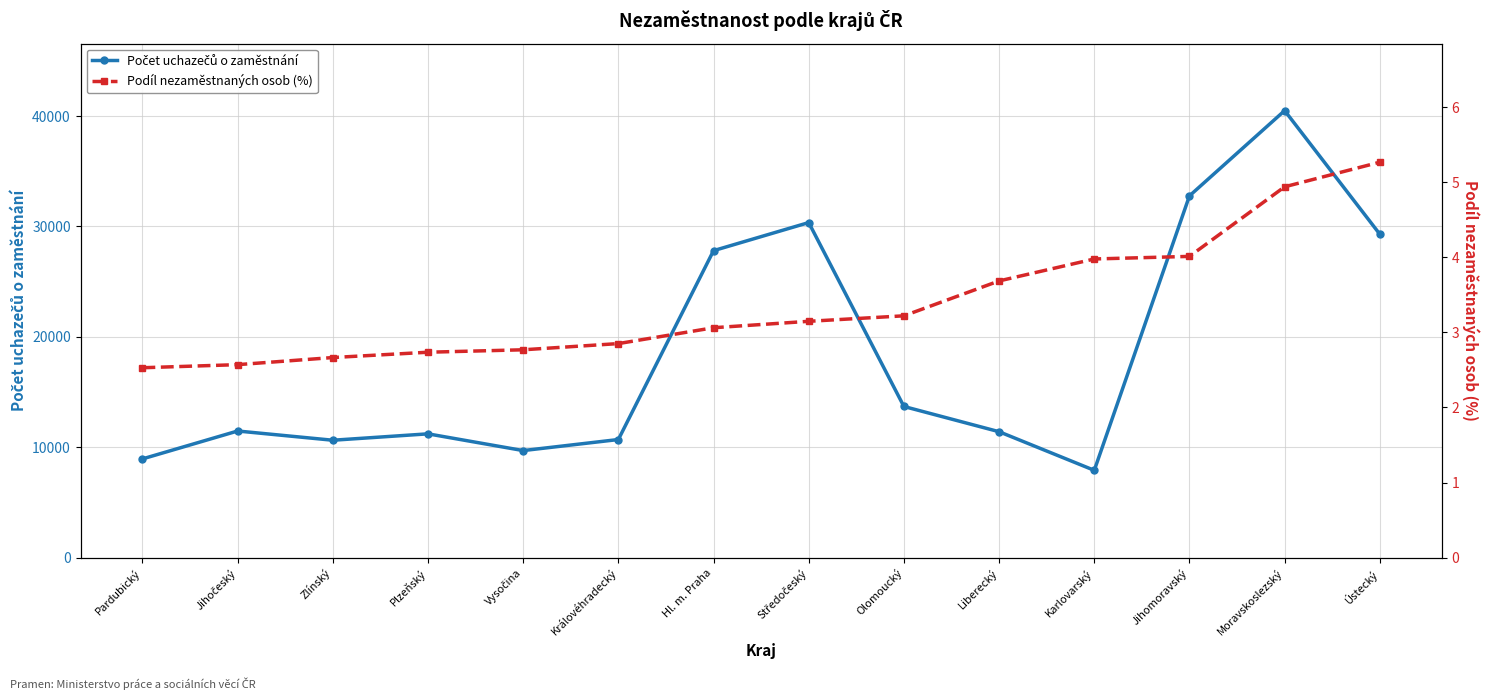

What is the smallest value displayed?

2.5